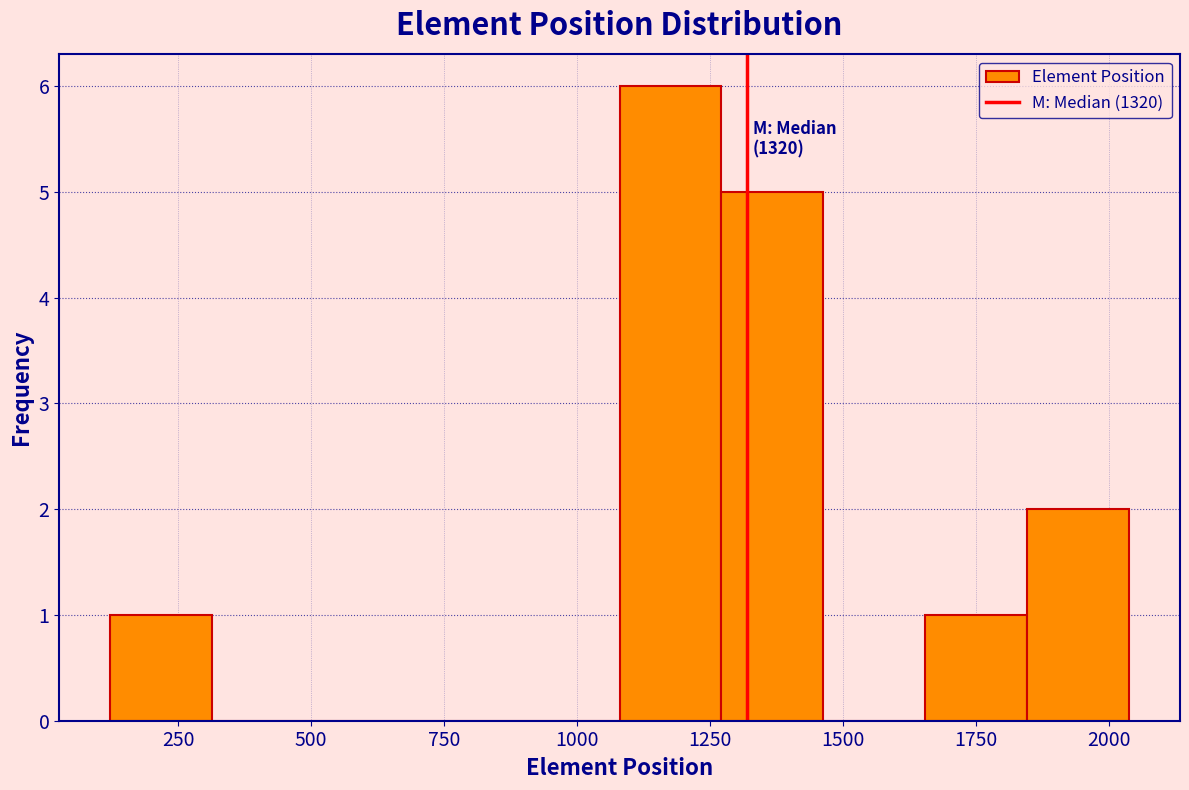

Read against the x-axis, roughly where is the centre of the tallest bar?

1200